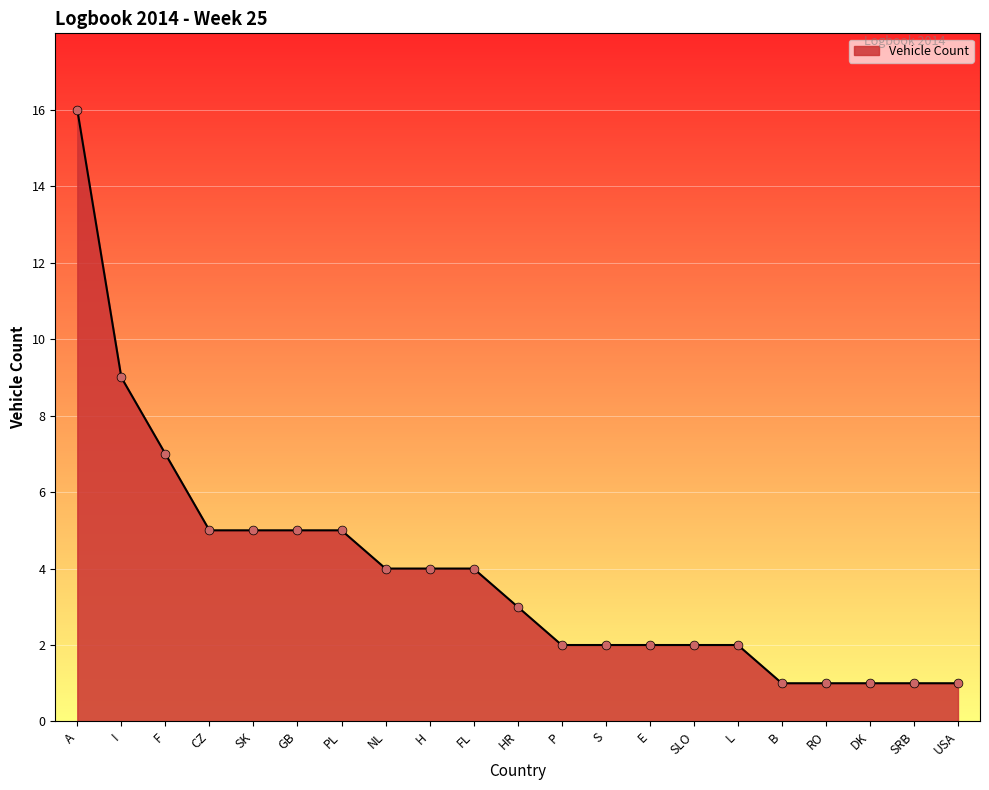

Between USA and A, which is larger?

A